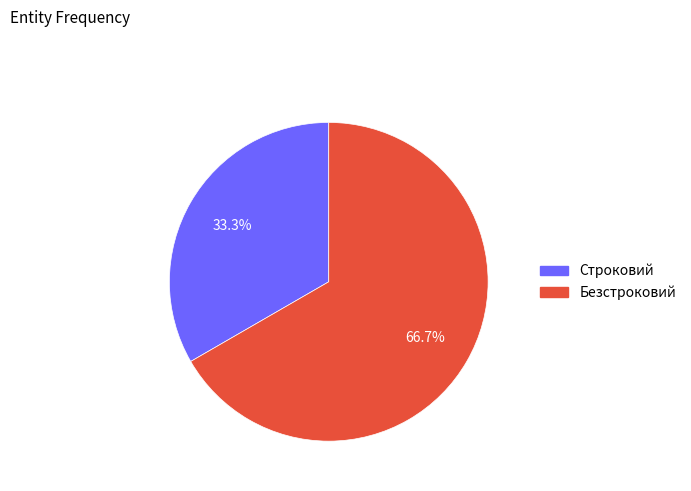

To the nearest percent, what percentage of the pie is Безстроковий?

67%